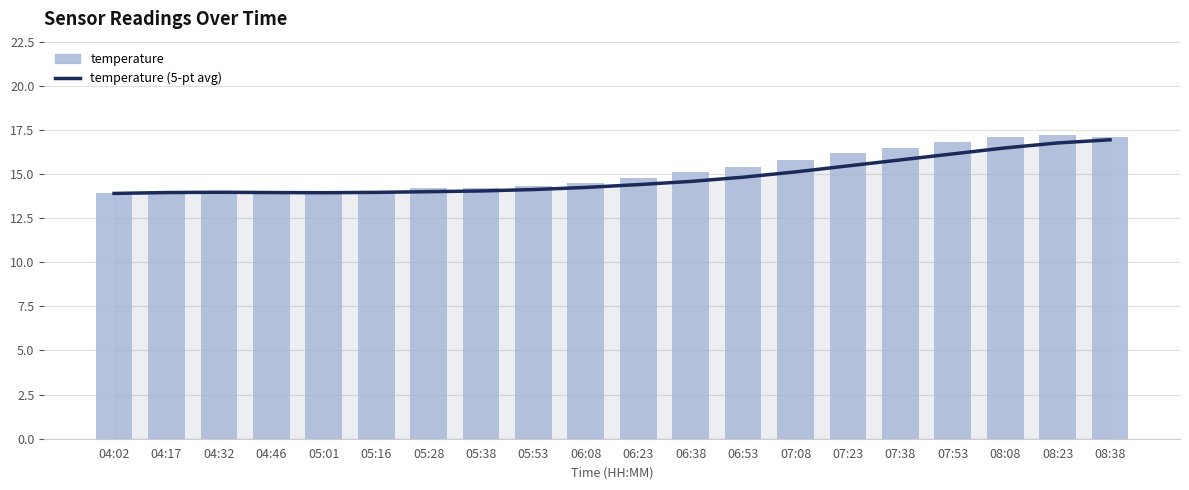

True or false: temperature (5-pt avg) has a value of 25.0 at 07:23.

False